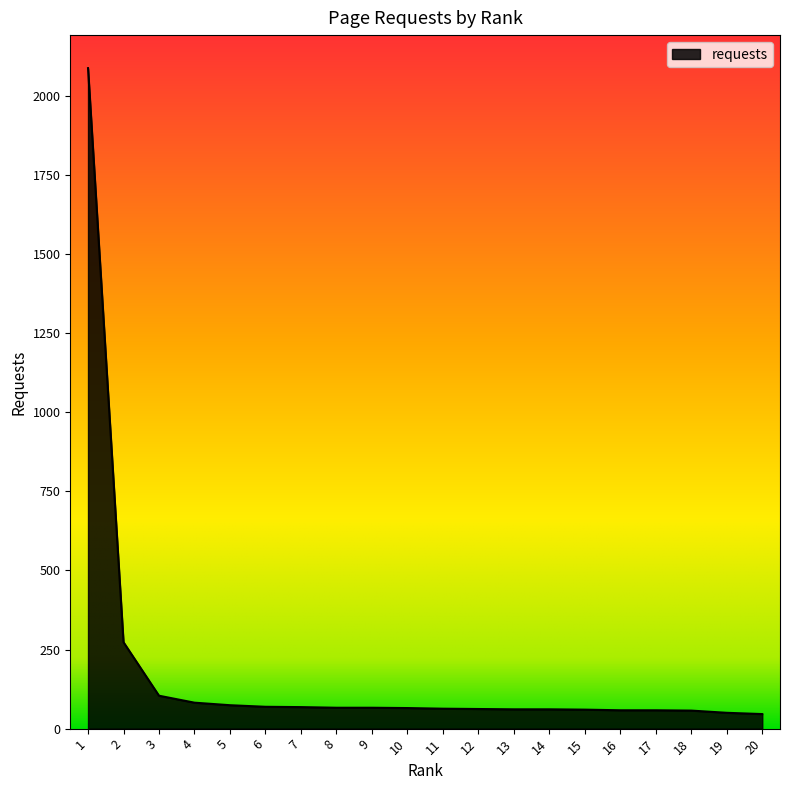

The value at 2 is 474. True or false?

False